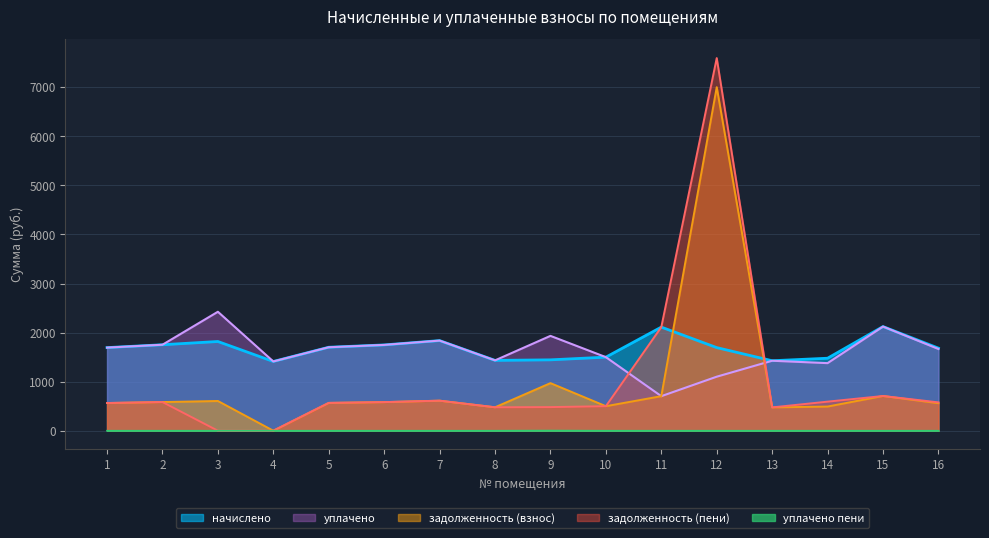

Which has a higher value, 6 or 10?

6